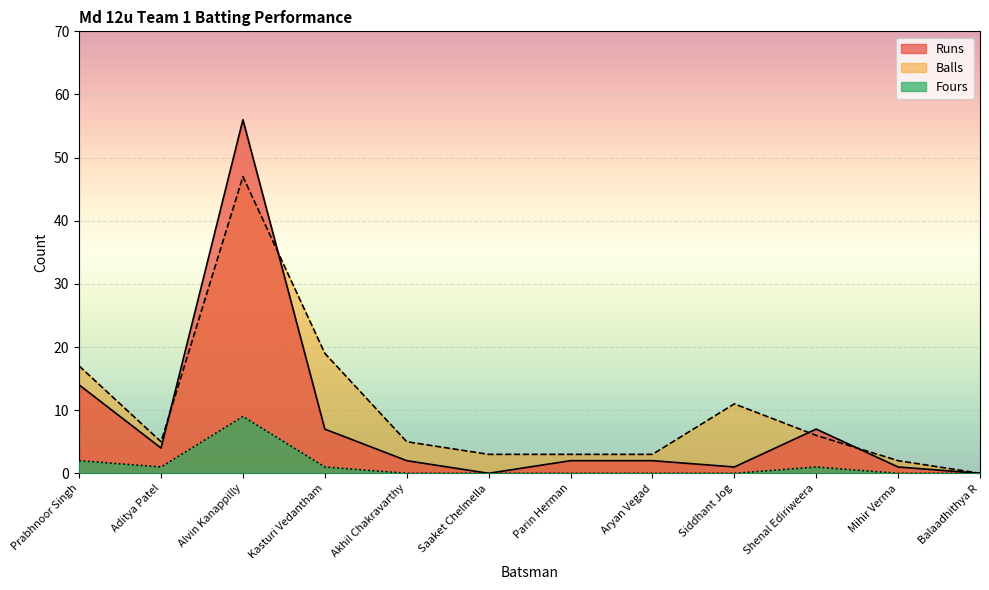

Reading right to left, what are all the values shown in this chart?

Runs: 0	1	7	1	2	2	0	2	7	56	4	14
Balls: 0	2	6	11	3	3	3	5	19	47	5	17
Fours: 0	0	1	0	0	0	0	0	1	9	1	2